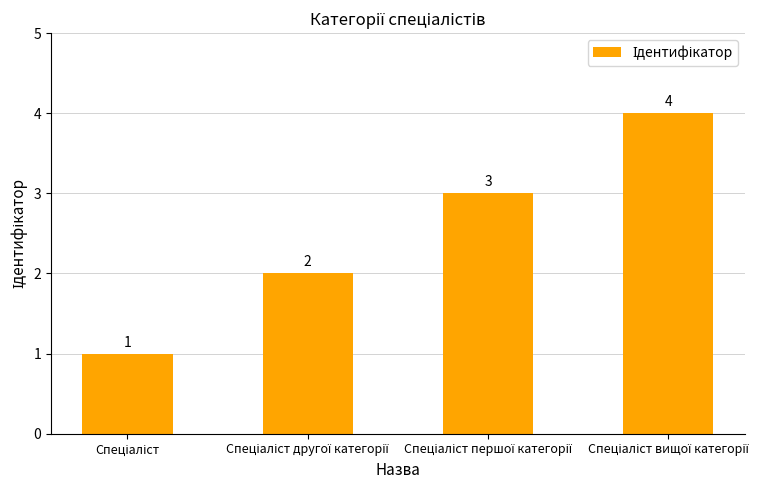

What is the difference between the maximum and minimum values?

3